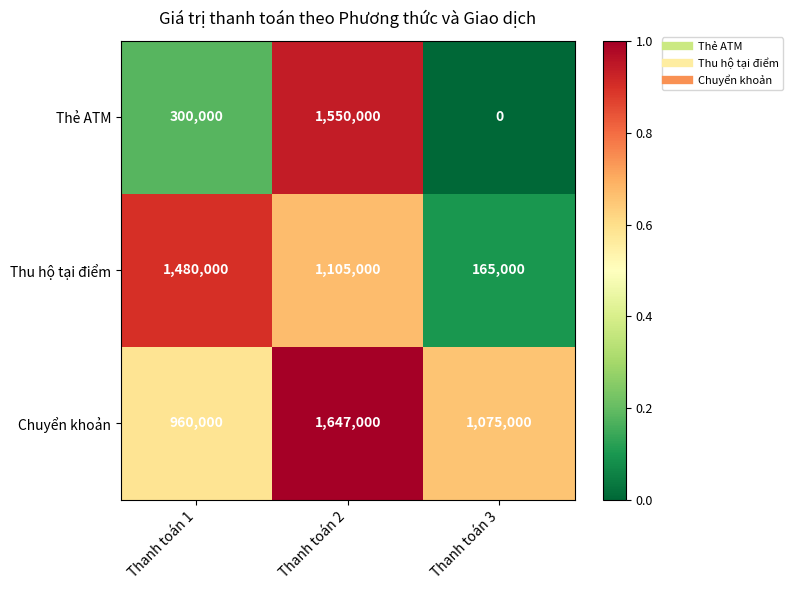

Is it true that Thẻ ATM equals -1028673 at Thanh toán 3?

False